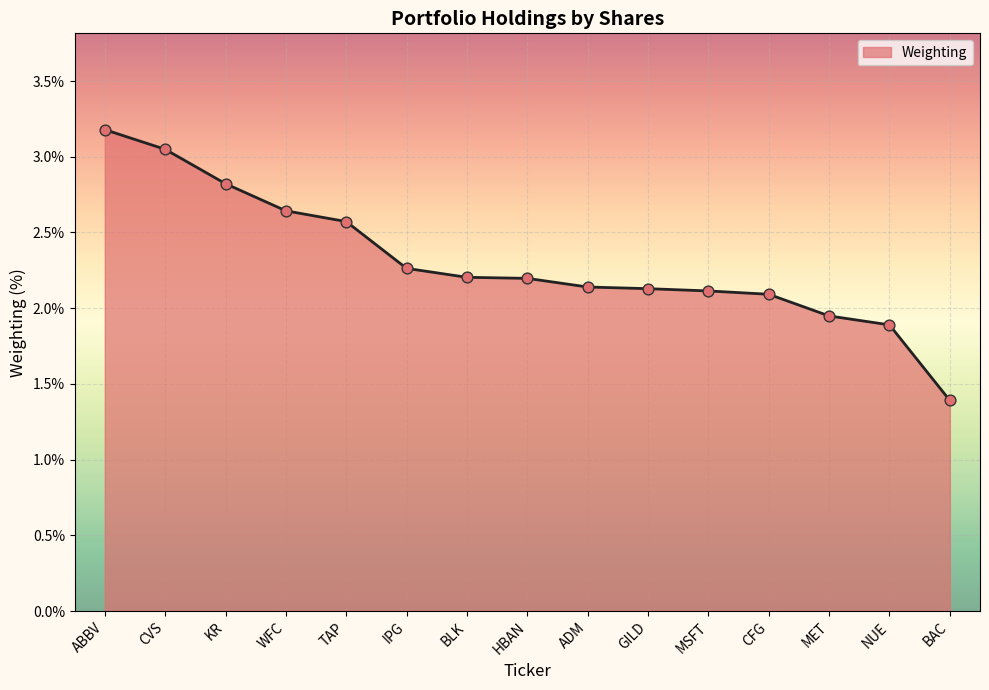

Approximately how many times larger is the value at HBAN compared to CVS?

0.7